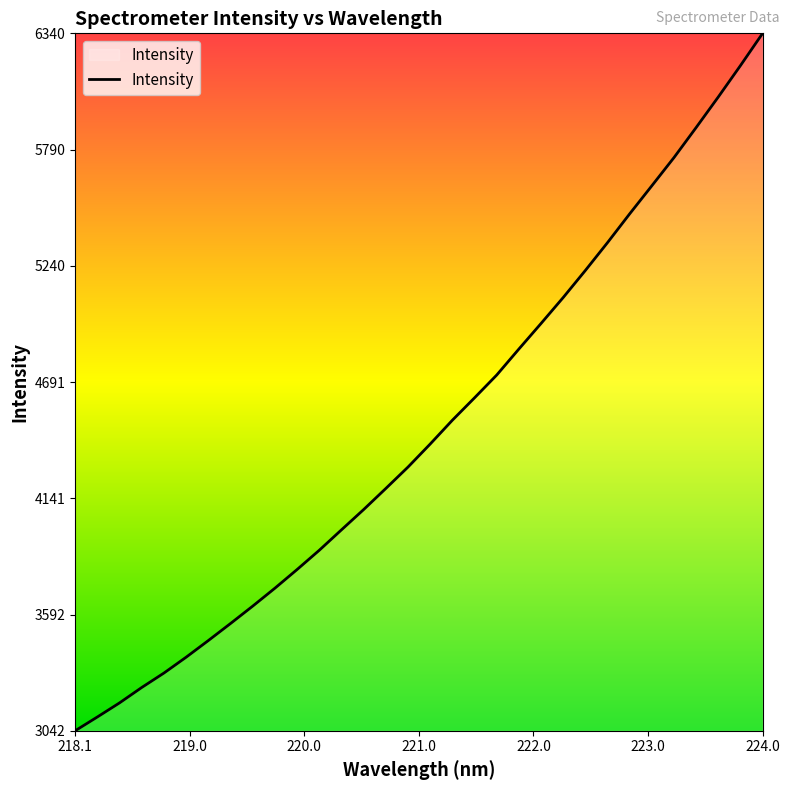

What is the smallest value displayed?

3042.5